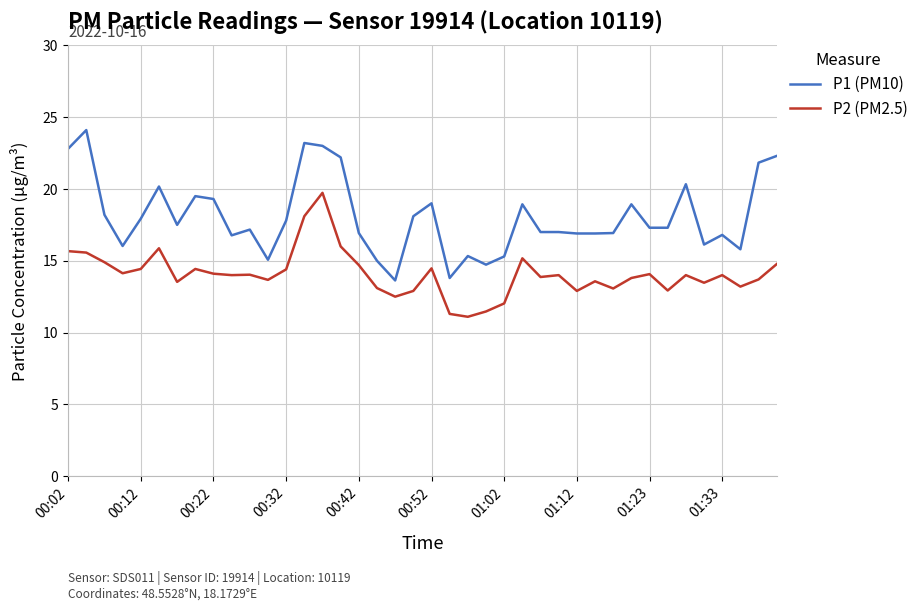

What is the minimum value shown in the chart?

11.1